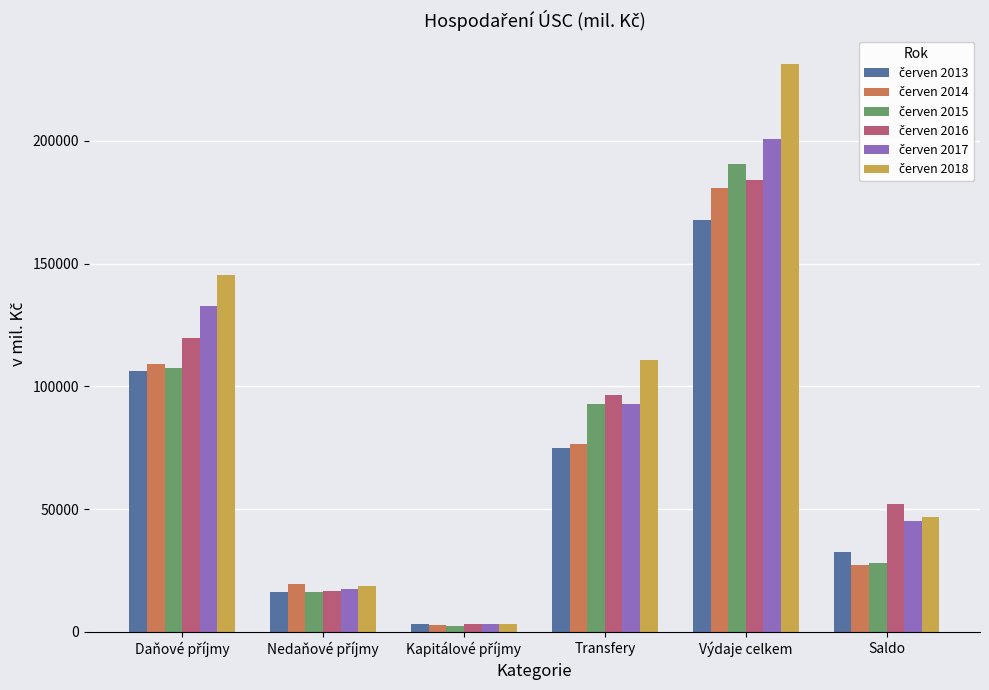

What is the difference between the highest and lowest values at Výdaje celkem?

63460.9